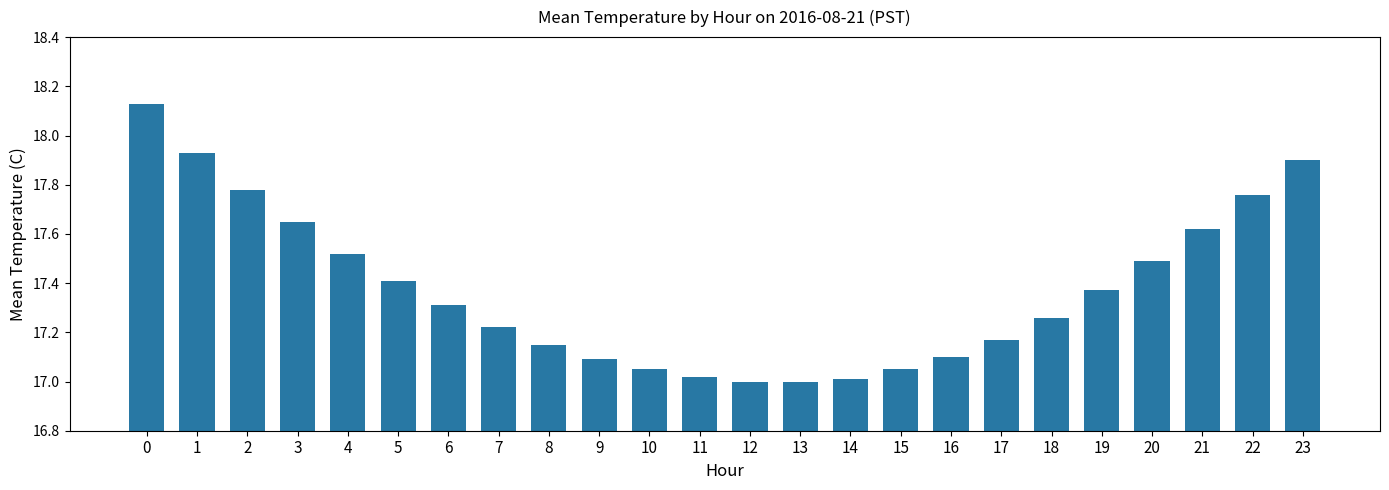

What is the difference between the maximum and minimum values?

1.1